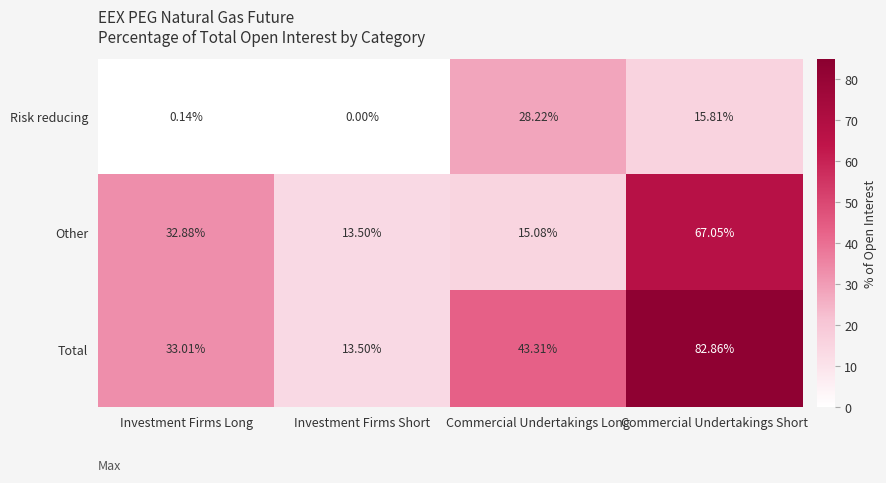

At which label does Risk reducing first exceed 15?

Commercial Undertakings Long